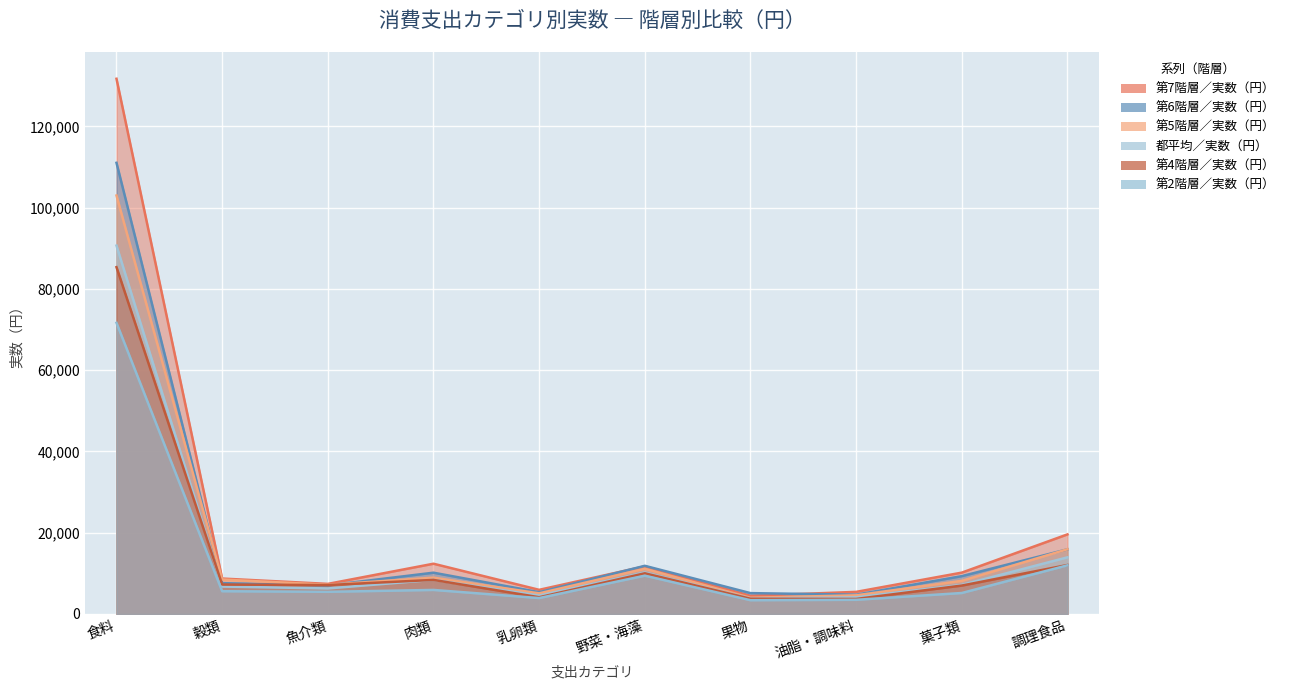

What is the label of the 3rd point from the left?

魚介類